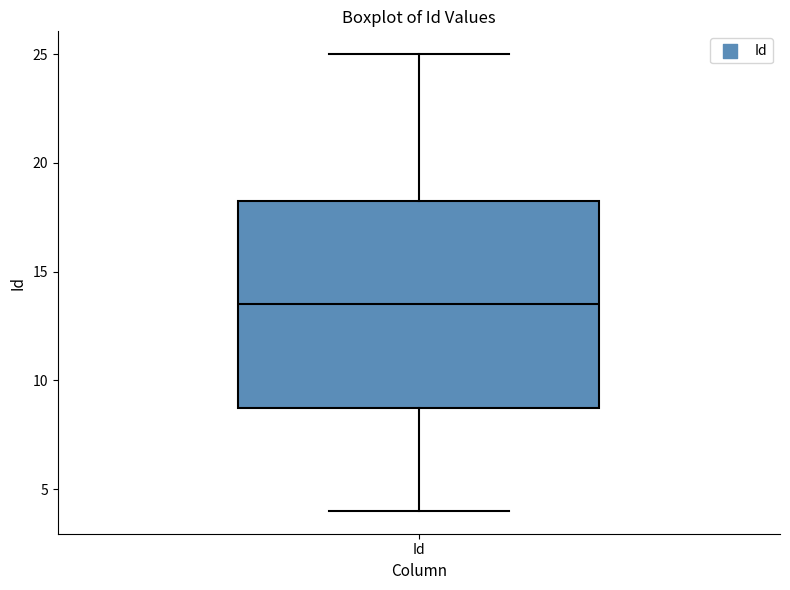

Where does the upper whisker of the box for Id end on the y-axis? The values are not printed on the chart, so give them approximately, as read against the axis.

25.0